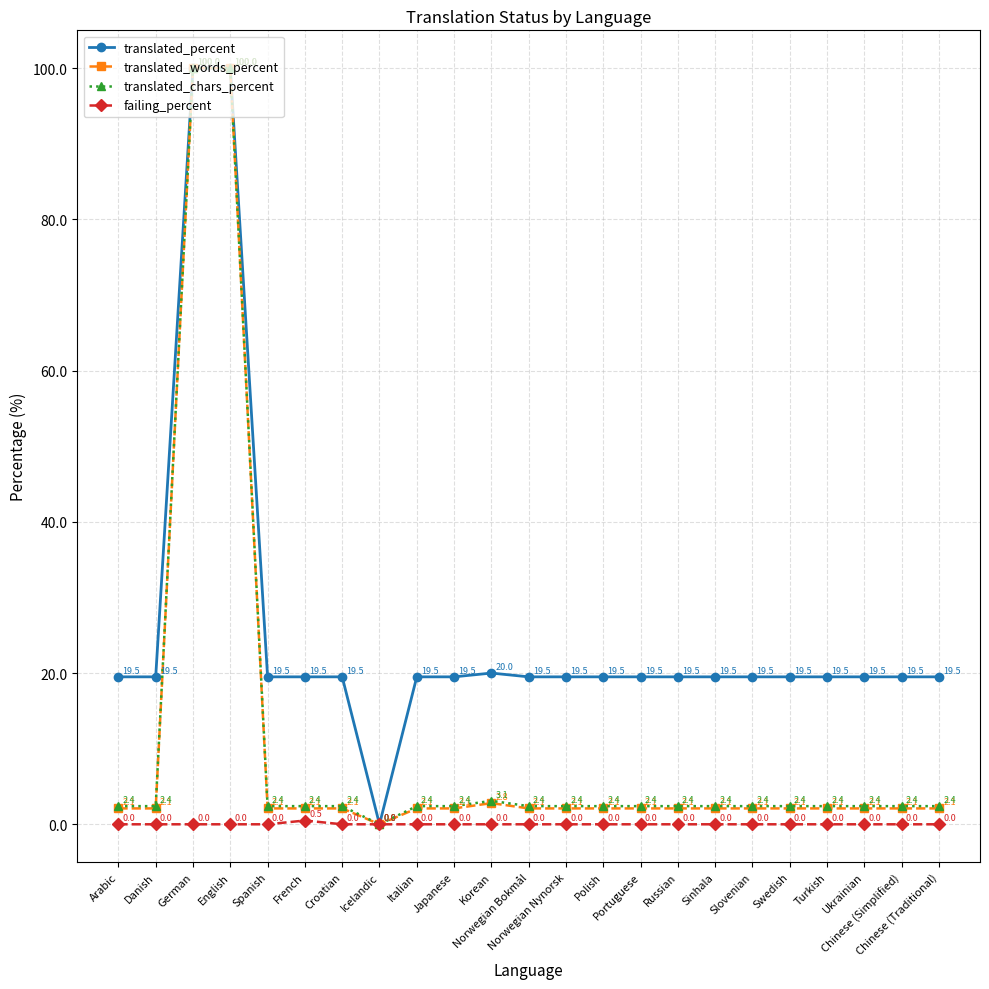

What is the difference between the maximum and minimum values in the translated_words_percent series?

100.0